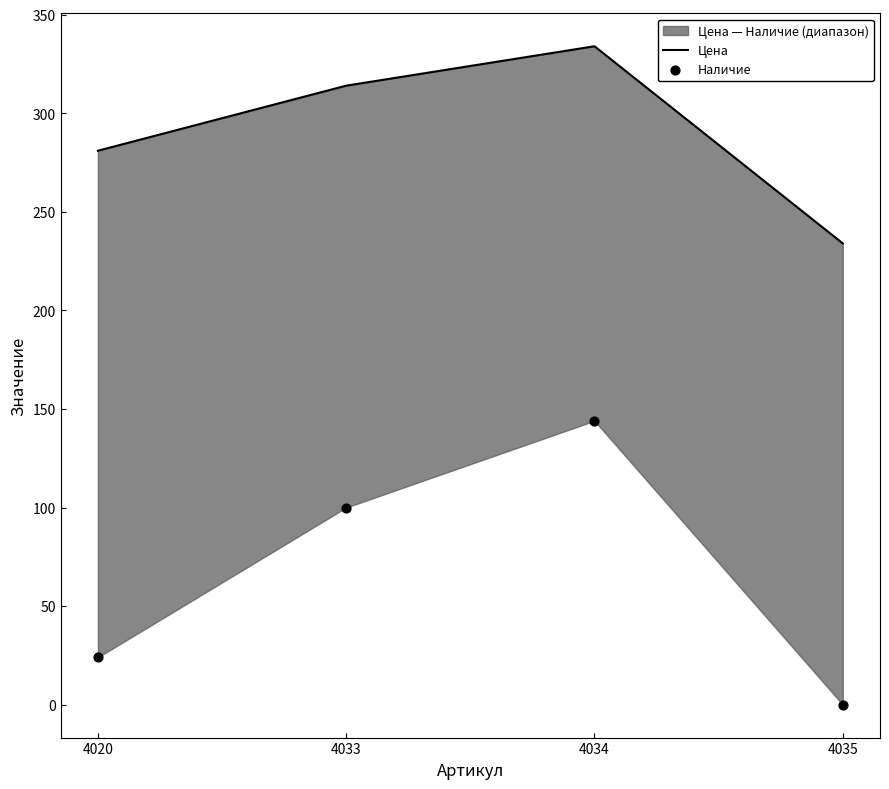

What is the total value across all series at 4033?

414